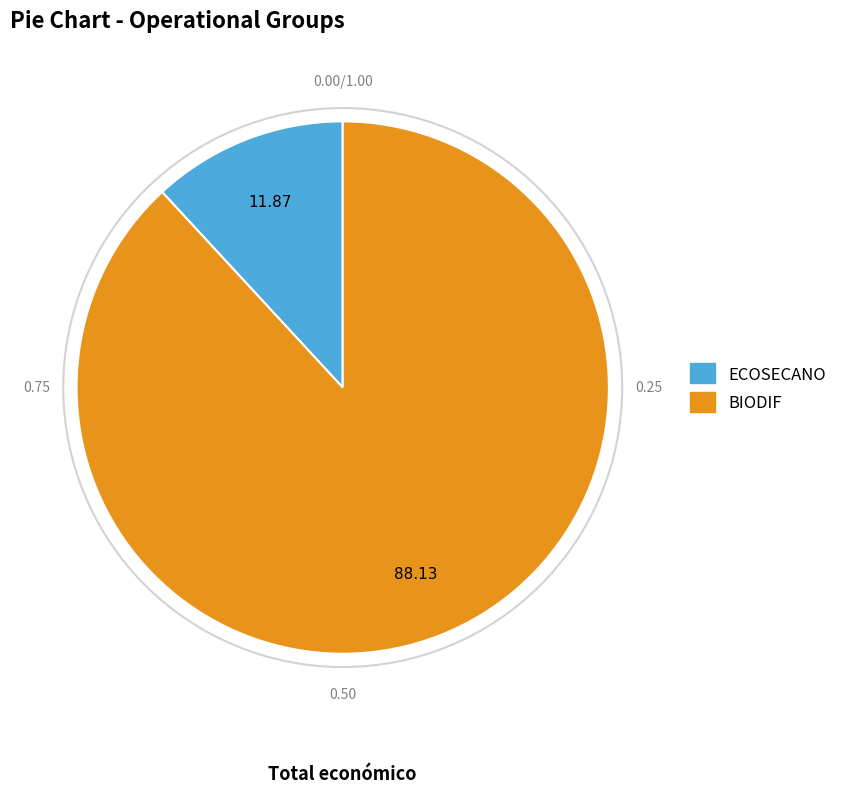

Rank the categories by value from lowest to highest.

ECOSECANO, BIODIF